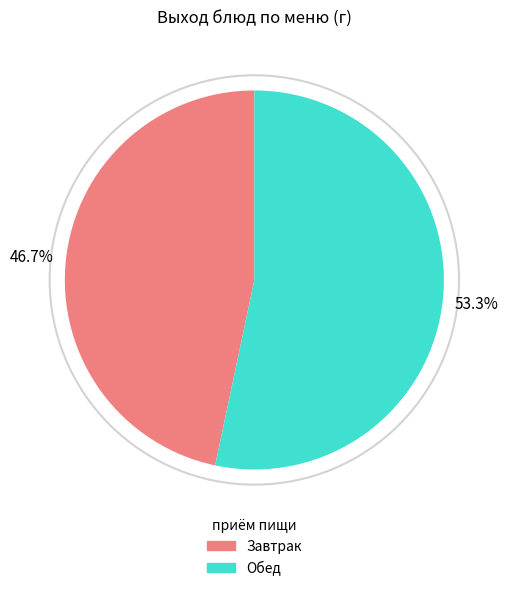

Is there a majority slice in this chart?

Yes